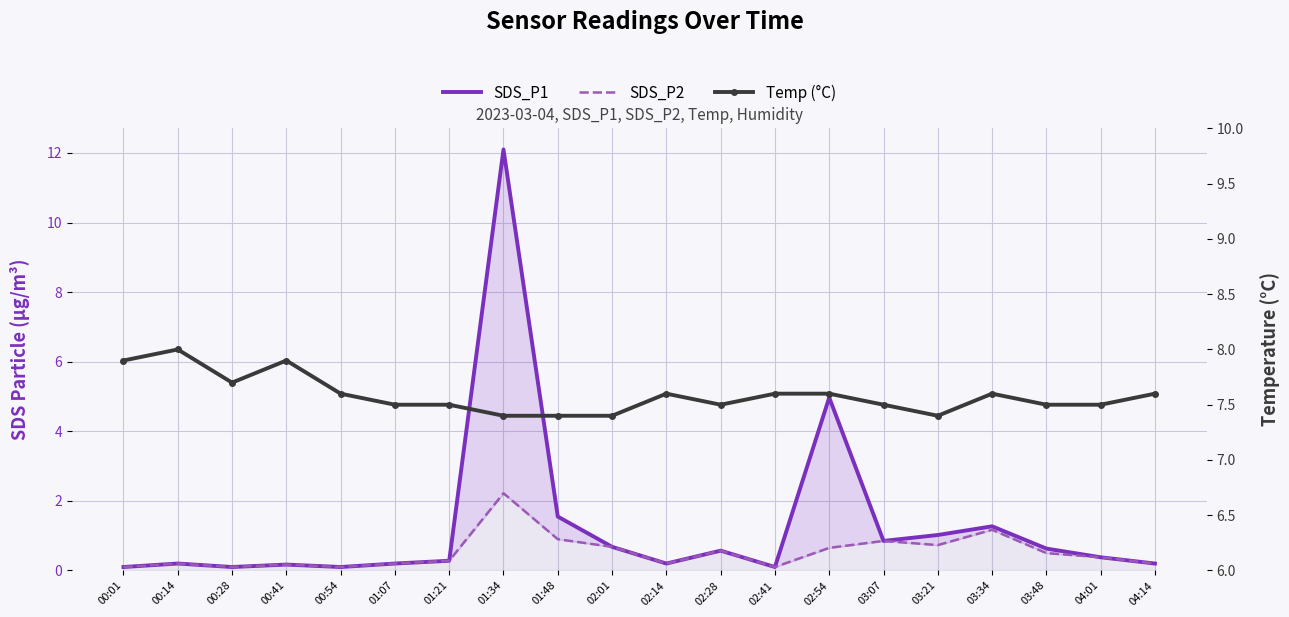

Reading left to right, what are all the values shown in this chart?

SDS_P1: 00:01=0.1	00:14=0.2	00:28=0.1	00:41=0.2	00:54=0.1	01:07=0.2	01:21=0.3	01:34=12.1	01:48=1.6	02:01=0.7	02:14=0.2	02:28=0.6	02:41=0.1	02:54=5.0	03:07=0.8	03:21=1.0	03:34=1.3	03:48=0.6	04:01=0.4	04:14=0.2
SDS_P2: 00:01=0.1	00:14=0.2	00:28=0.1	00:41=0.2	00:54=0.1	01:07=0.2	01:21=0.3	01:34=2.2	01:48=0.9	02:01=0.7	02:14=0.2	02:28=0.6	02:41=0.1	02:54=0.7	03:07=0.8	03:21=0.7	03:34=1.2	03:48=0.5	04:01=0.4	04:14=0.2
Temp (°C): 00:01=7.9	00:14=8.0	00:28=7.7	00:41=7.9	00:54=7.6	01:07=7.5	01:21=7.5	01:34=7.4	01:48=7.4	02:01=7.4	02:14=7.6	02:28=7.5	02:41=7.6	02:54=7.6	03:07=7.5	03:21=7.4	03:34=7.6	03:48=7.5	04:01=7.5	04:14=7.6